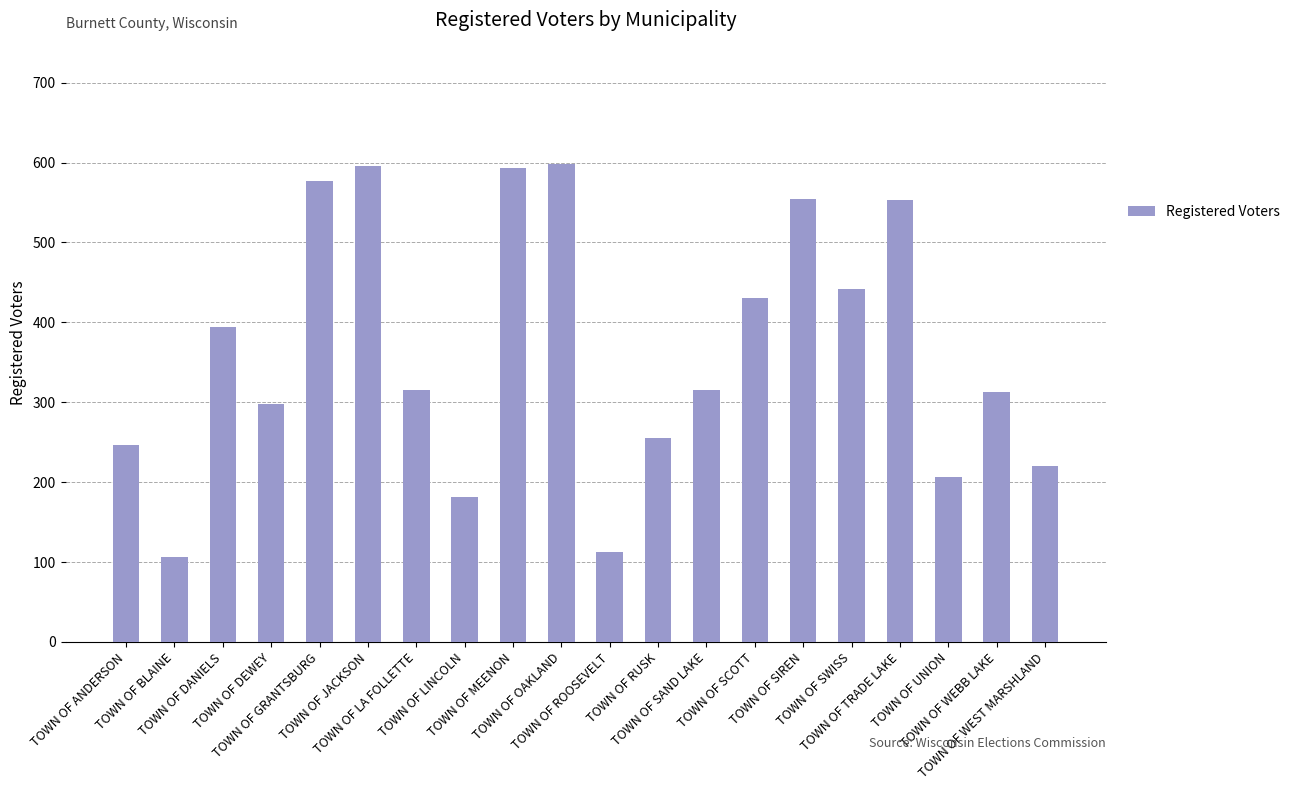

What is the difference between the second highest and second lowest values?

484